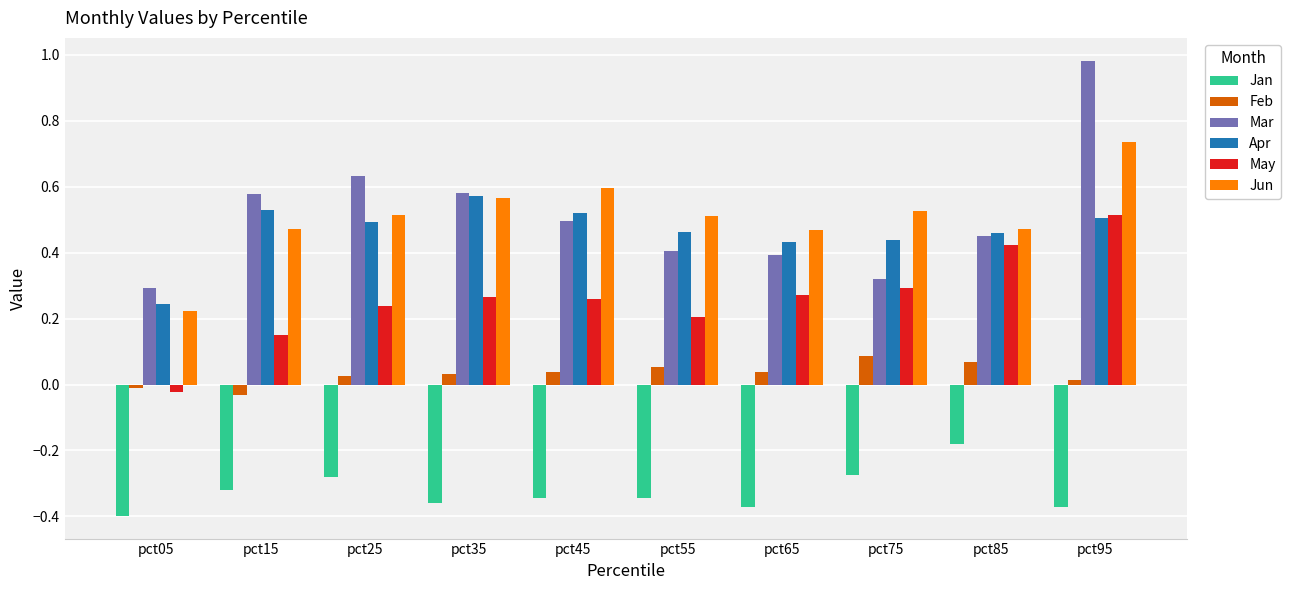

How many bars are there in total?

60